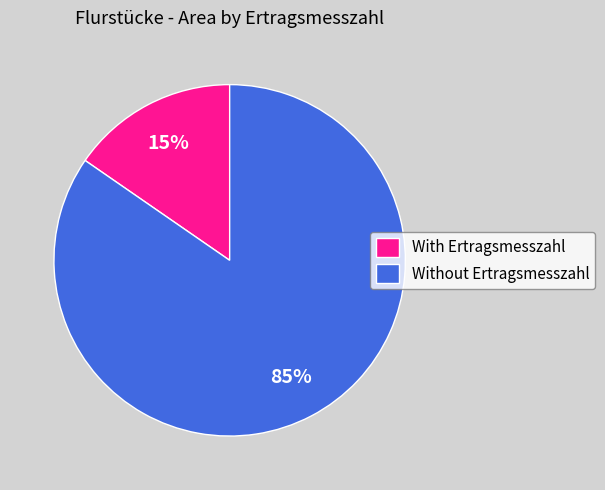

Rank the categories by value from lowest to highest.

With Ertragsmesszahl, Without Ertragsmesszahl